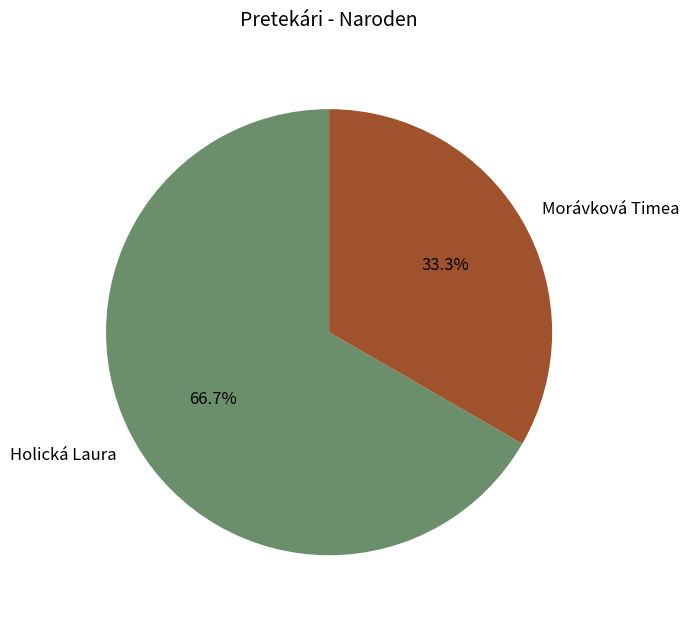

Is Holická Laura the majority of the pie?

Yes